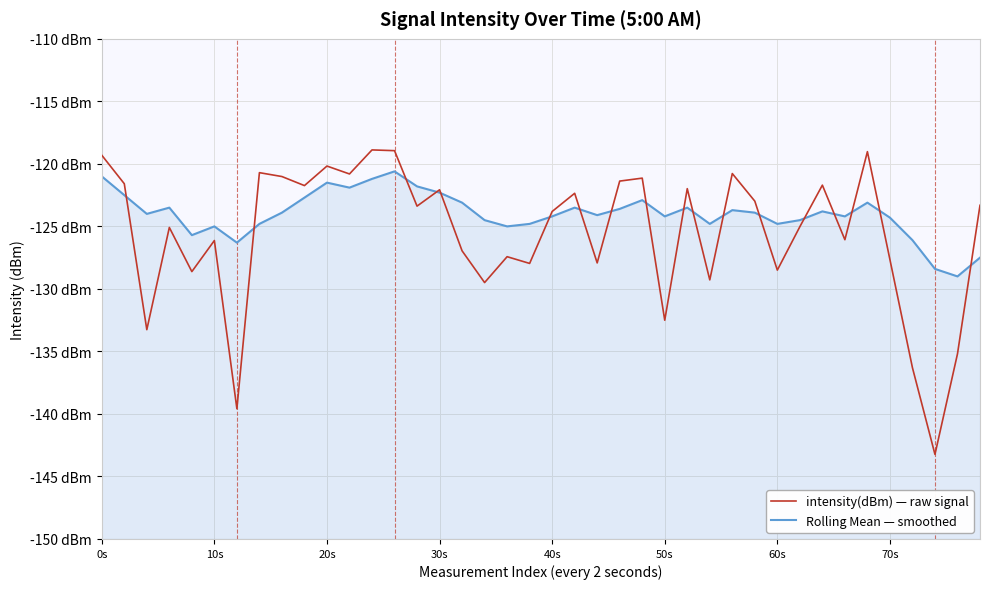

Between 13 and 70s, which is larger?

13